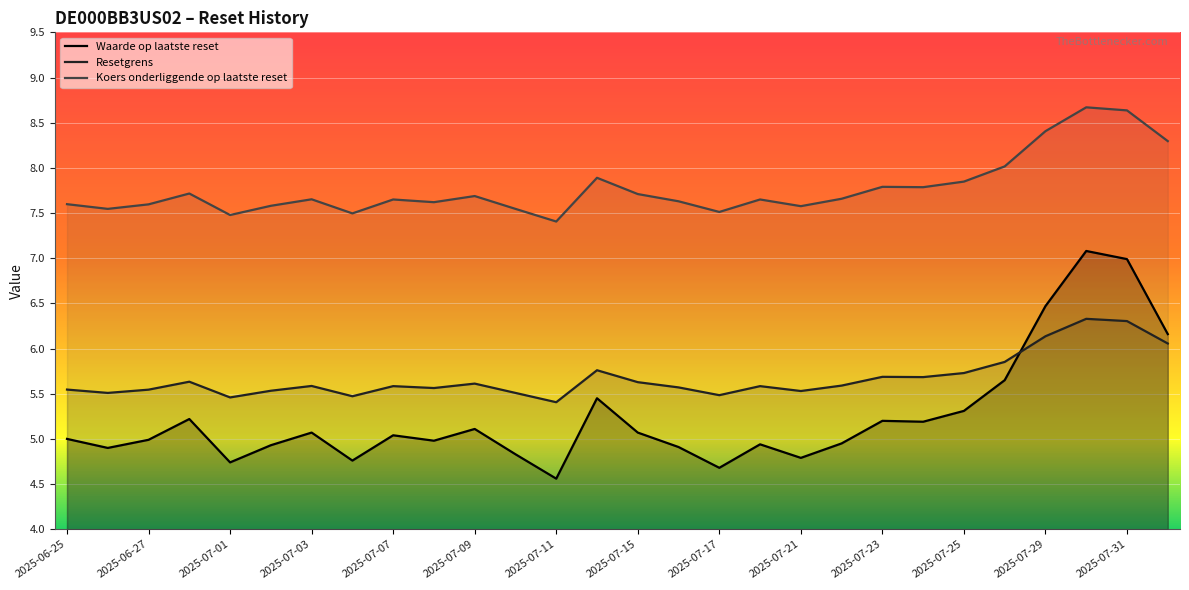

How many interior local peaks does the Koers onderliggende op laatste reset series have?

8